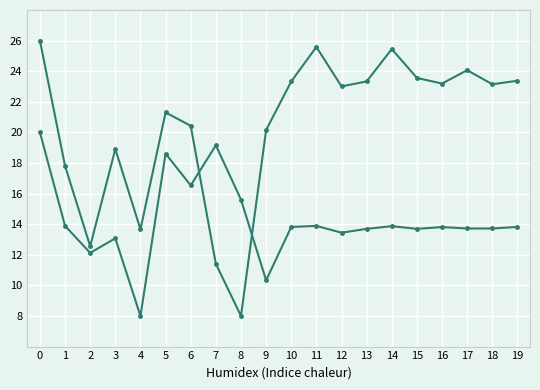

What is the minimum value shown in the chart?

8.0